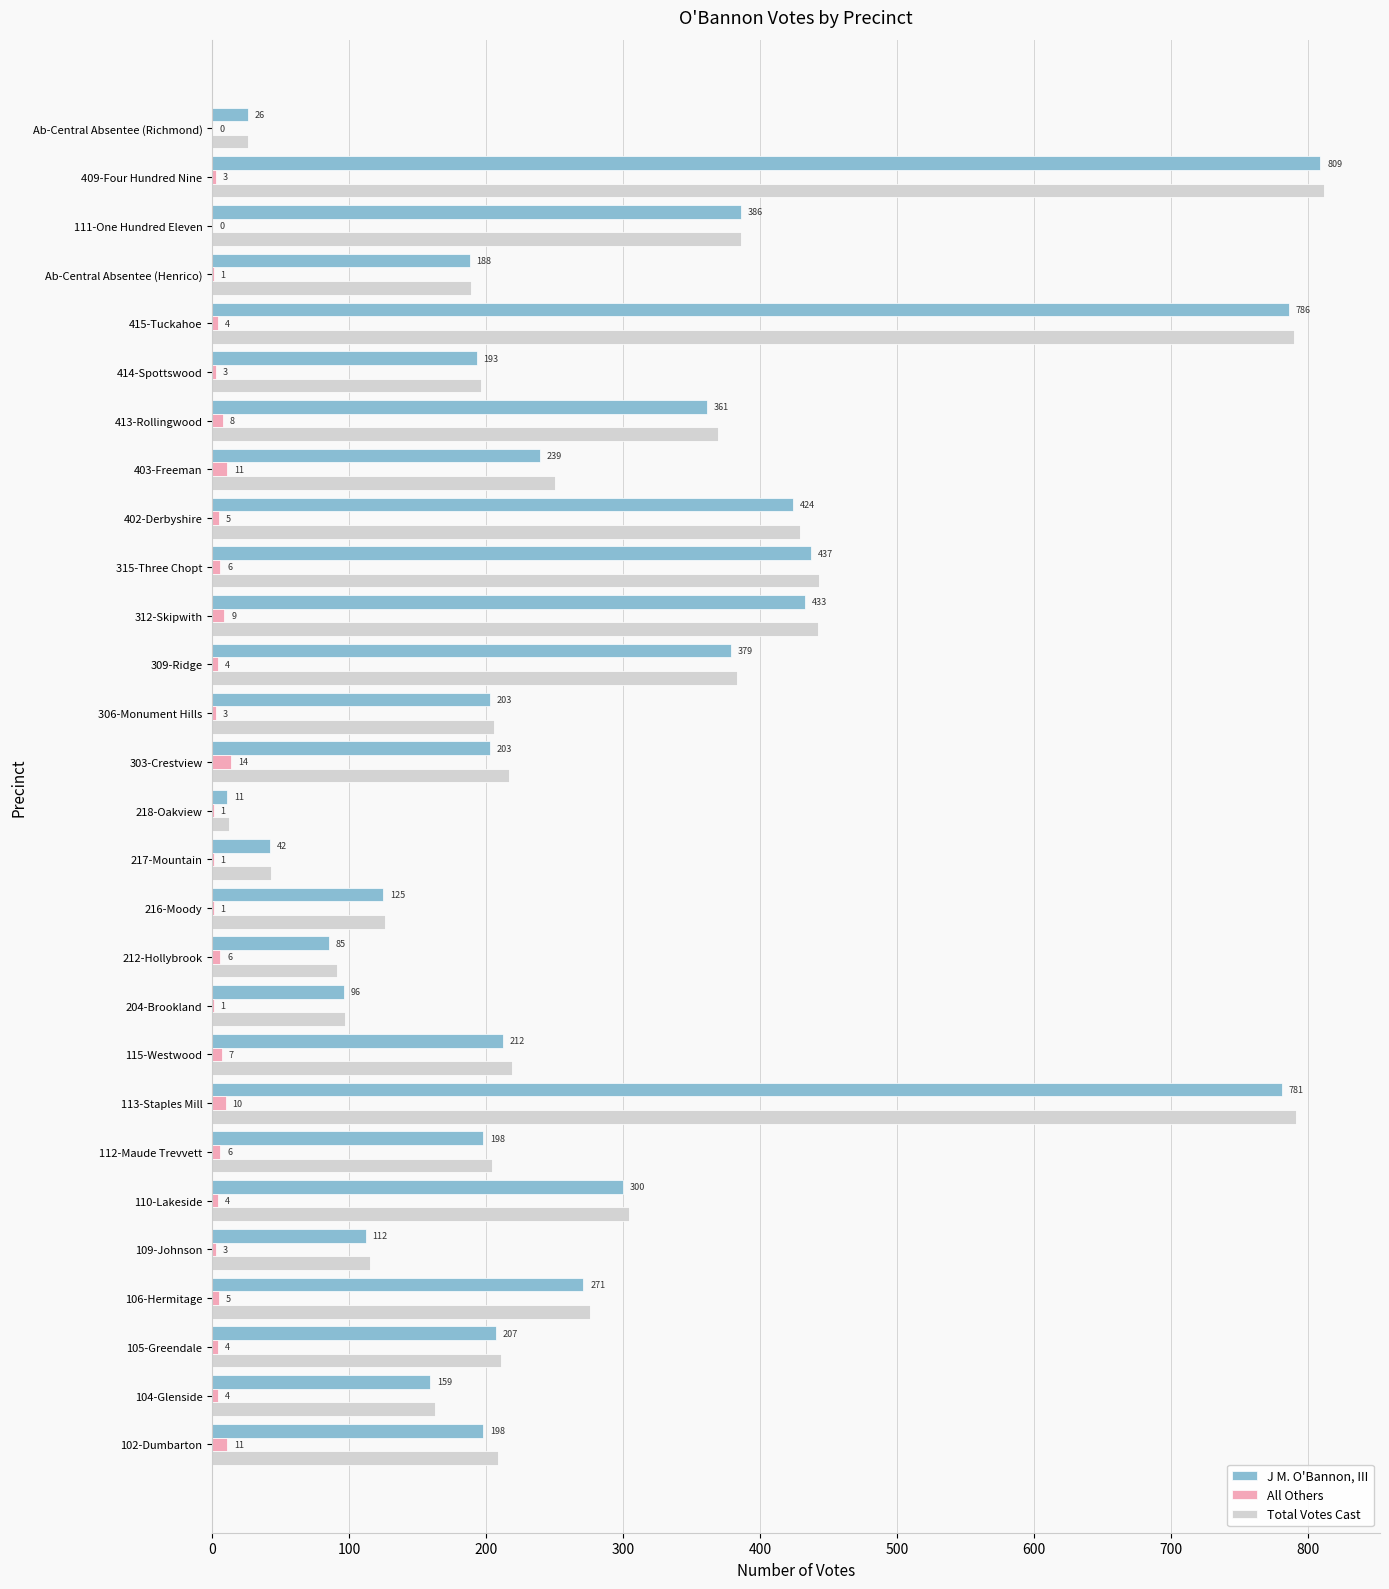

Which series has the largest total across all categories?

Total Votes Cast